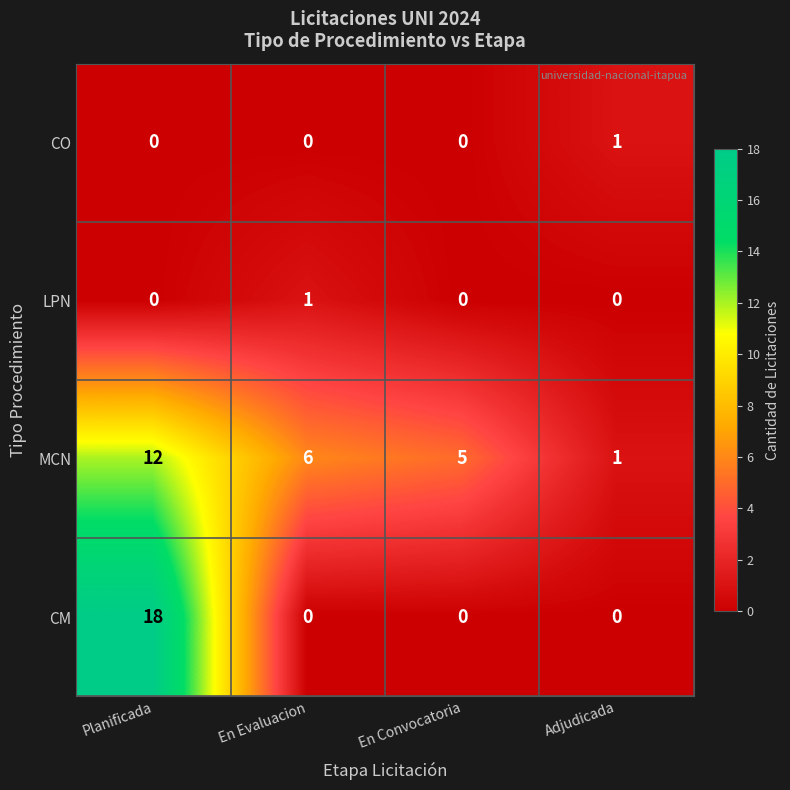

What is the sum of the MCN values at En Evaluacion and Planificada?

18